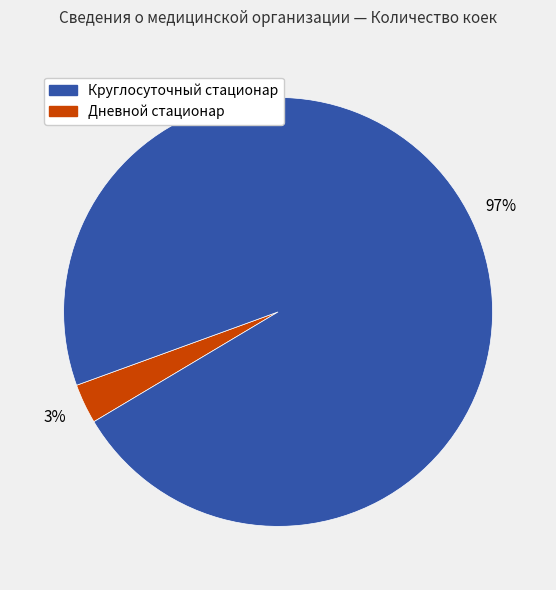

To the nearest percent, what is the difference between the largest and smallest slice percentages?

94%